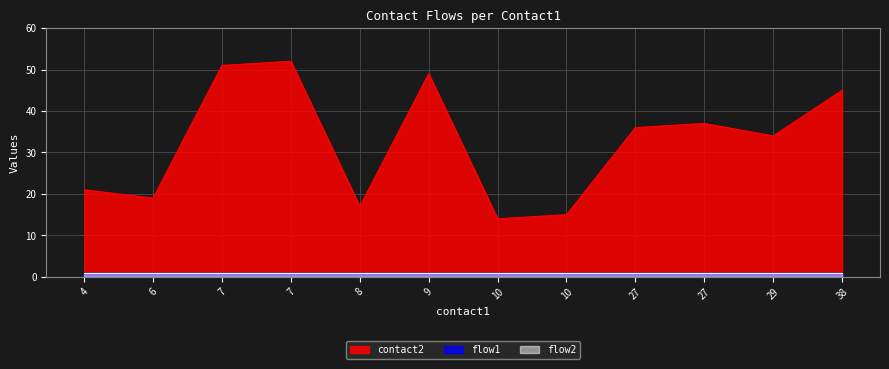

What is the total value across all series at 7?

53